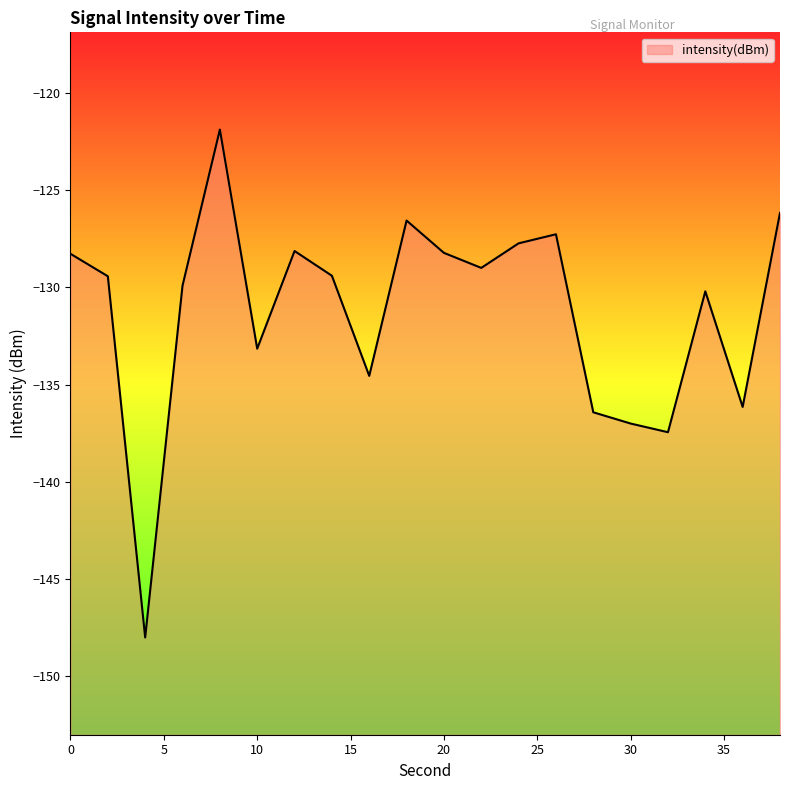

Which category has the highest value across all series?

8